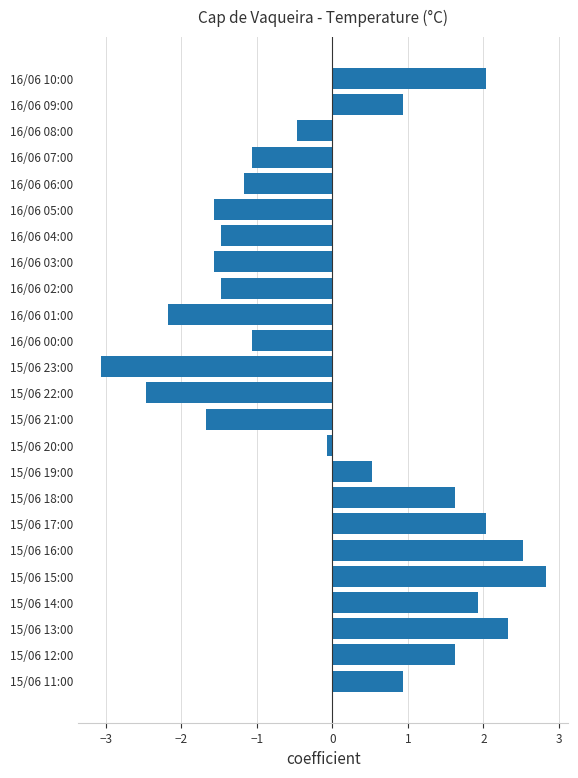

The value at 15/06 12:00 is 1.6. True or false?

True